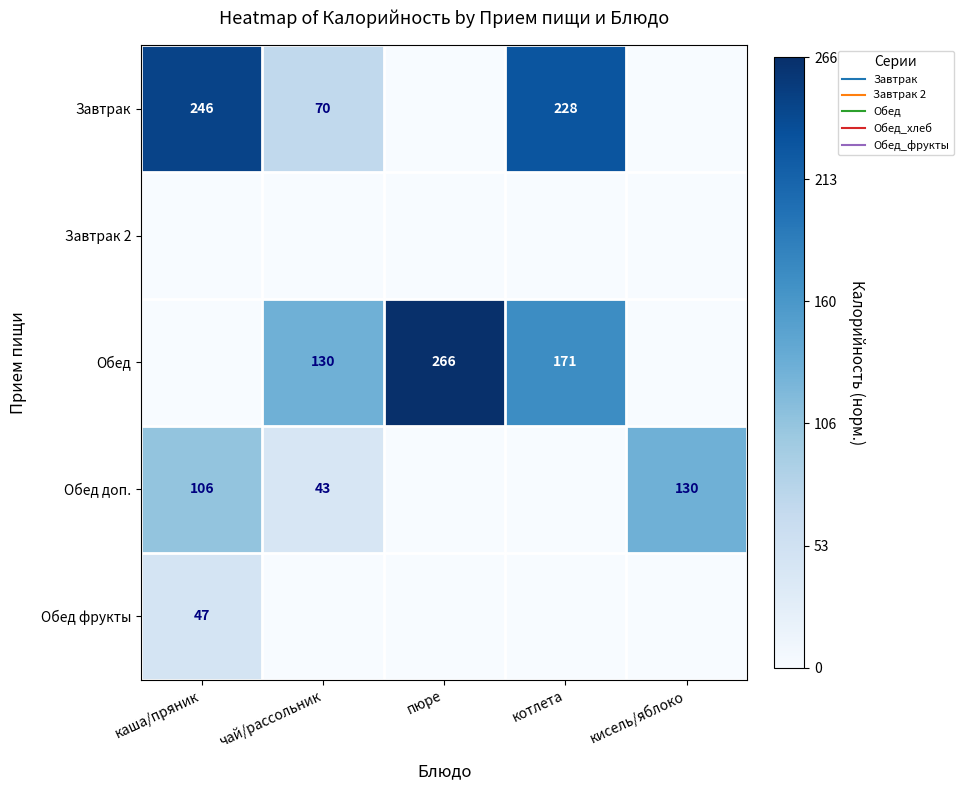

Is the value of Обед доп. at пюре greater than the value of Завтрак at котлета?

No